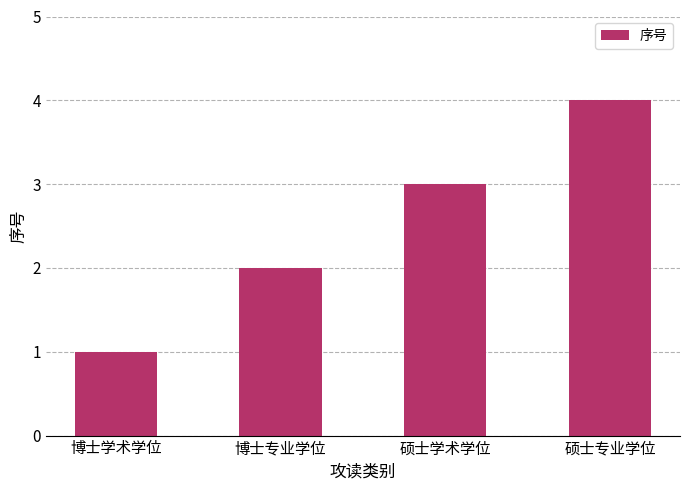

Where is the data nearest to the value 2?

博士专业学位